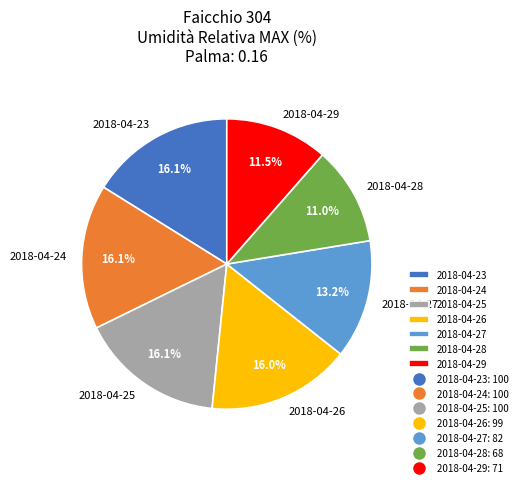

Is it true that 2018-04-28 is 25% of the pie?

False